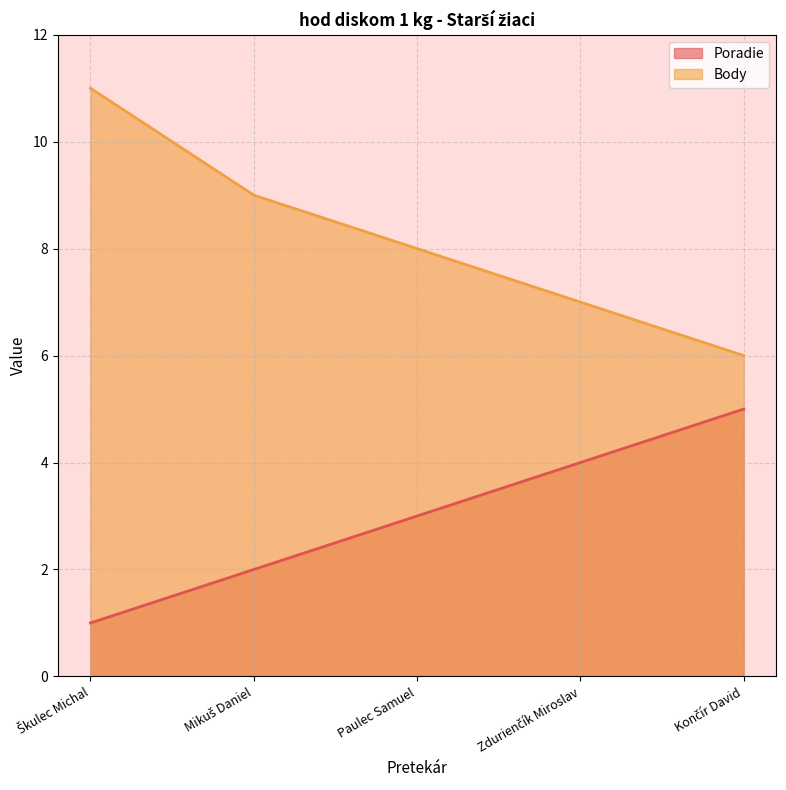

What are all the series names shown in the legend?

Poradie, Body